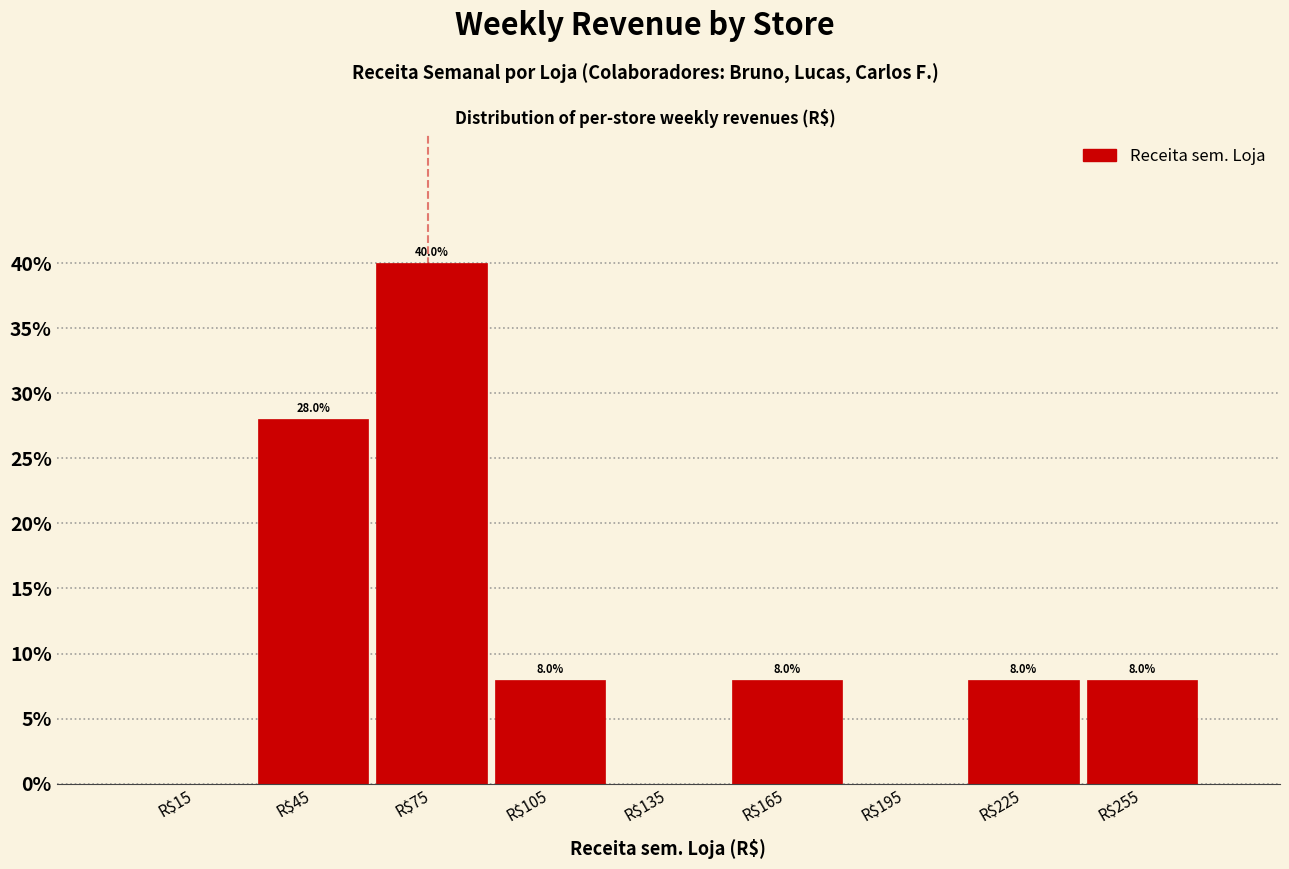

Over which range of the x-axis is the bar tallest?

60 to 90